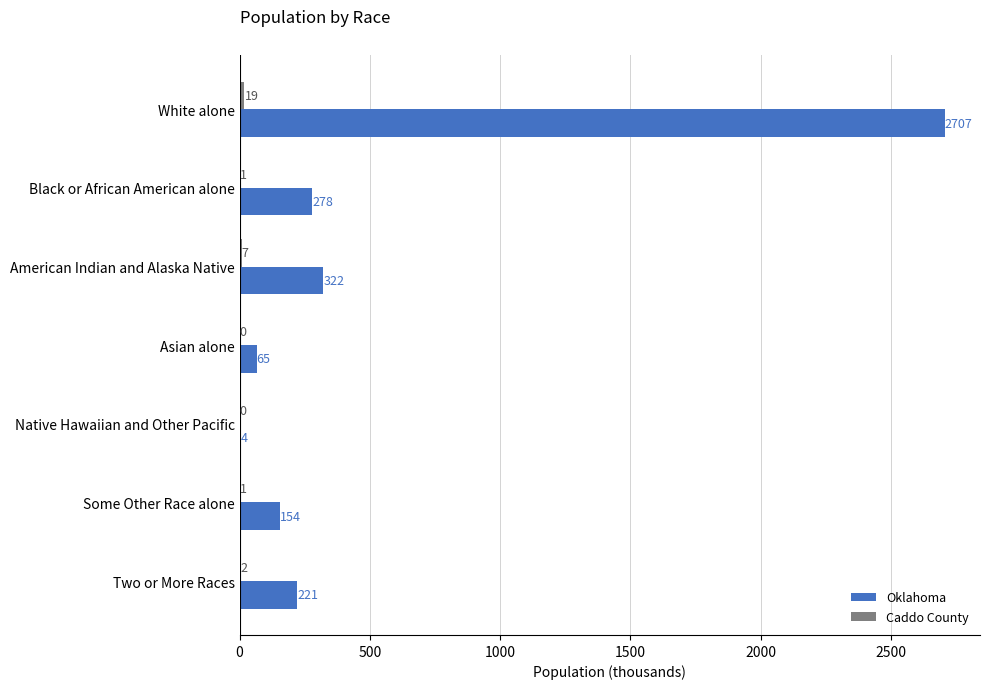

The value of Oklahoma at White alone is 2706.8. True or false?

True